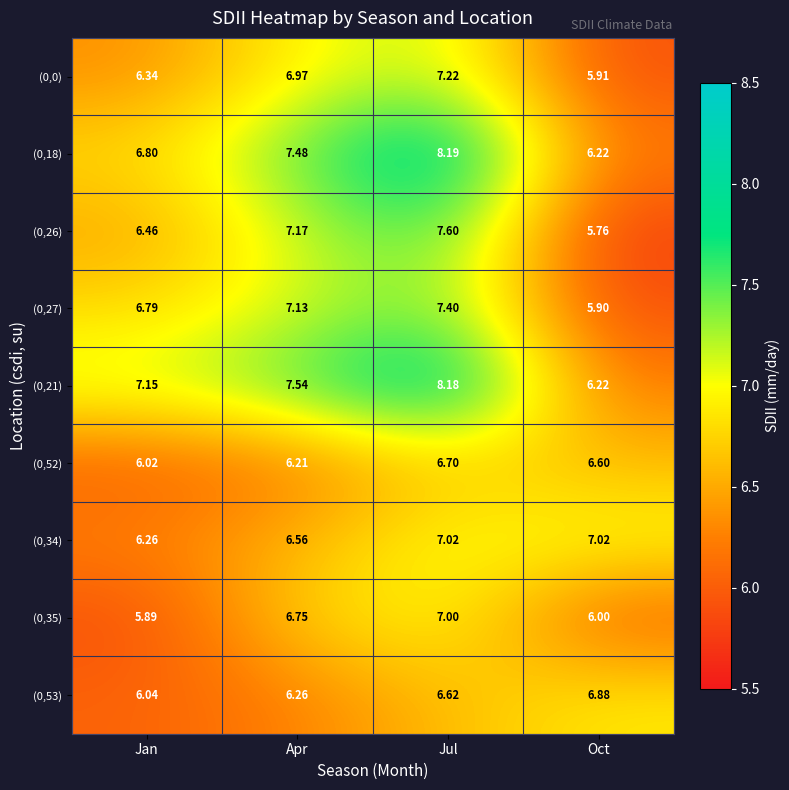

What is the spread (max minus min) of values at Oct?

1.3